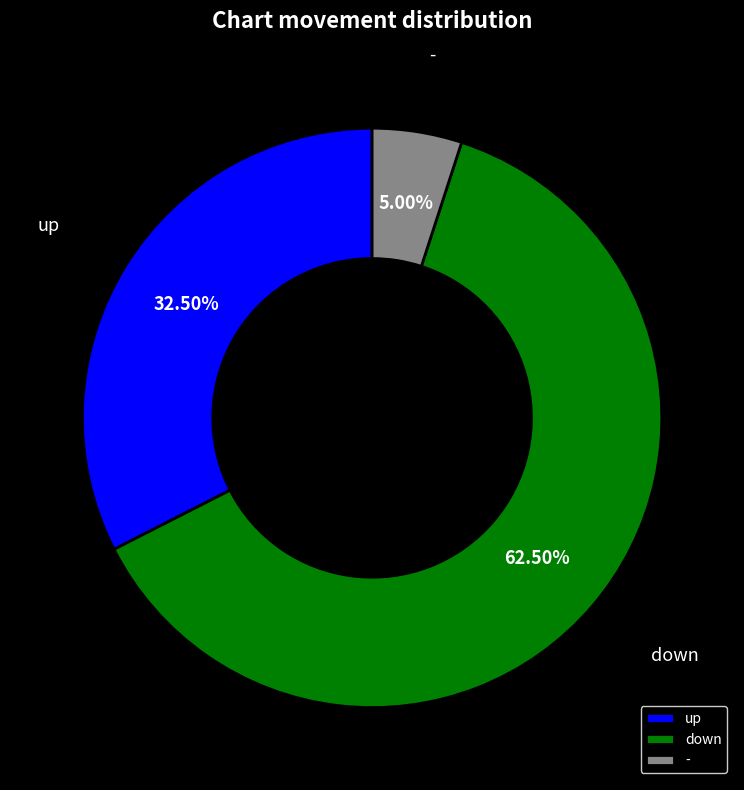

Is down the majority of the pie?

Yes